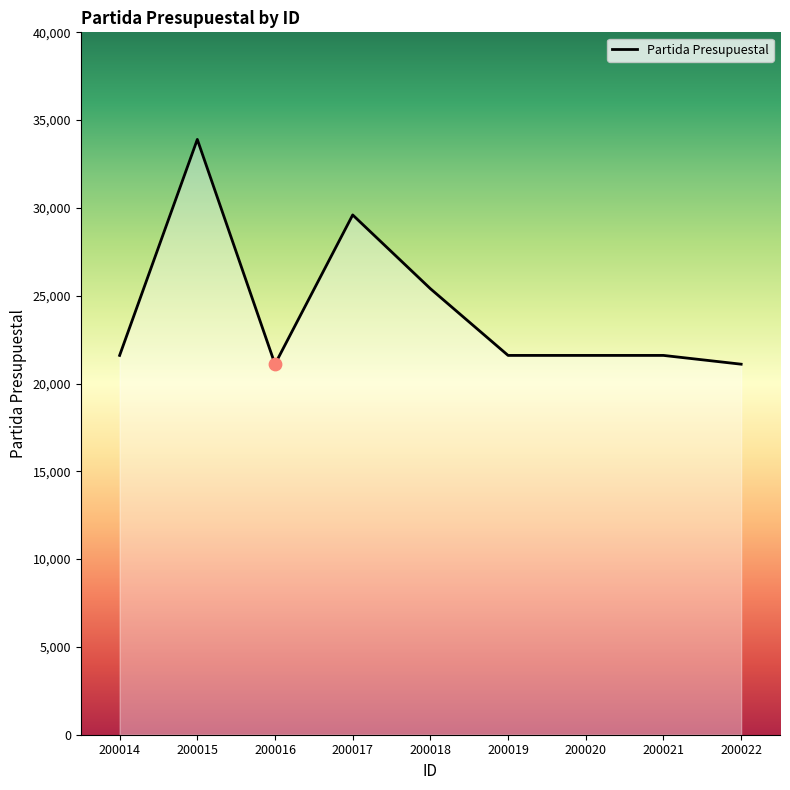

Between 200015 and 200017, which is larger?

200015